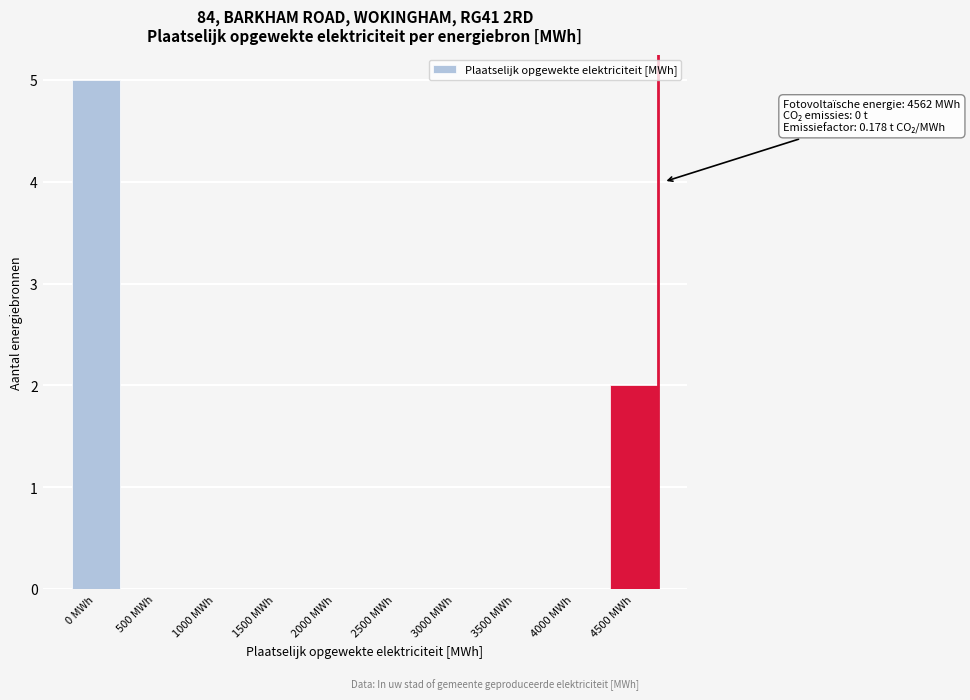

Reading right to left, list all the values displayed in this chart.

4500 MWh=2	4000 MWh=0	3500 MWh=0	3000 MWh=0	2500 MWh=0	2000 MWh=0	1500 MWh=0	1000 MWh=0	500 MWh=0	0 MWh=5